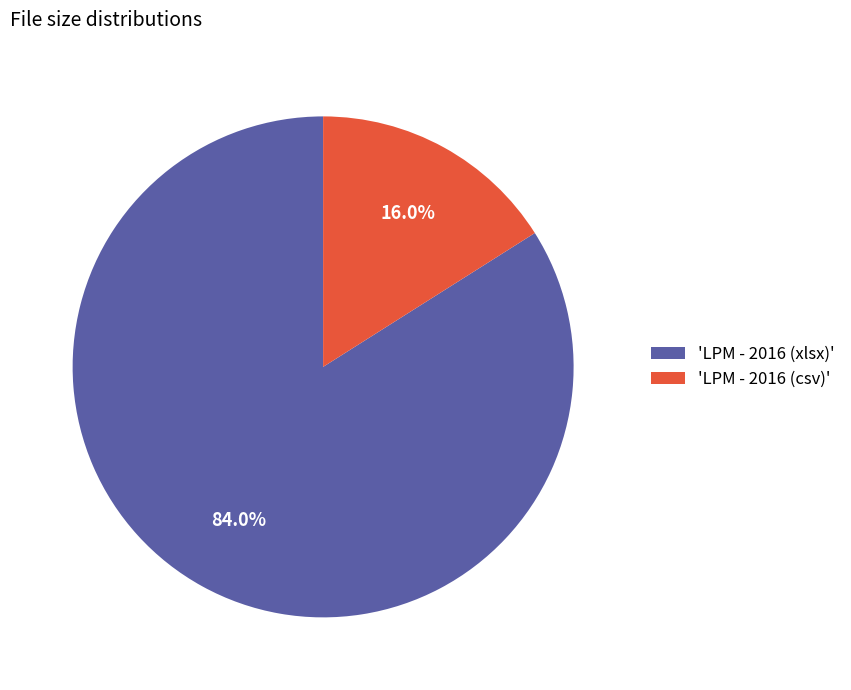

Which has a higher value, 'LPM - 2016 (csv)' or 'LPM - 2016 (xlsx)'?

'LPM - 2016 (xlsx)'